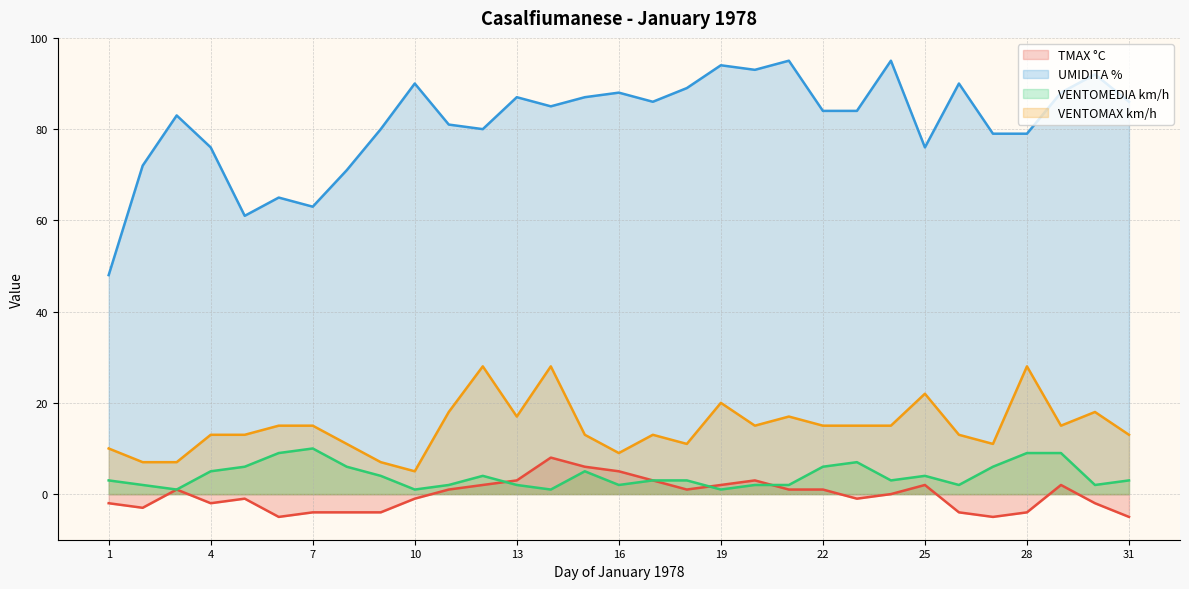

At which label is TMAX °C closest to 1?

3